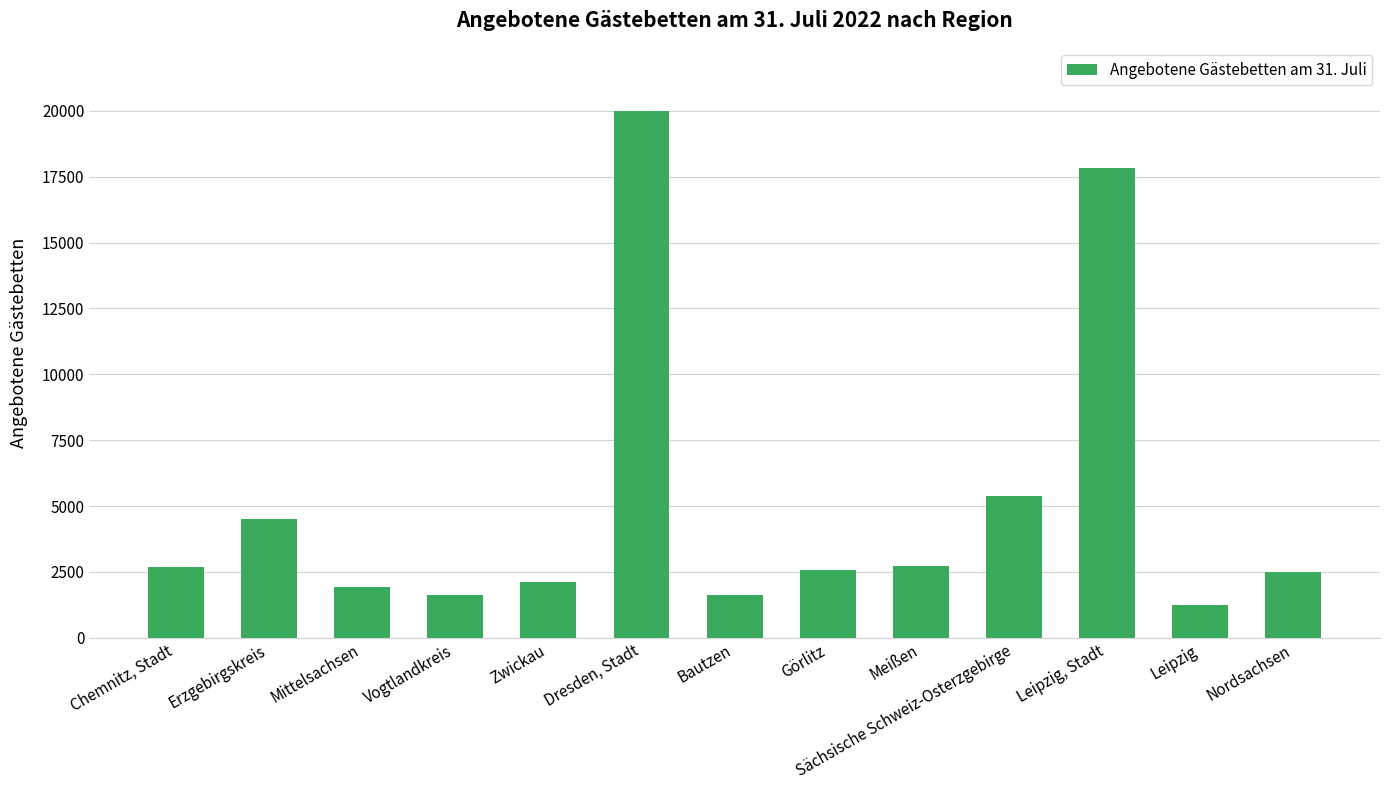

The value at Chemnitz, Stadt is 3755. True or false?

False